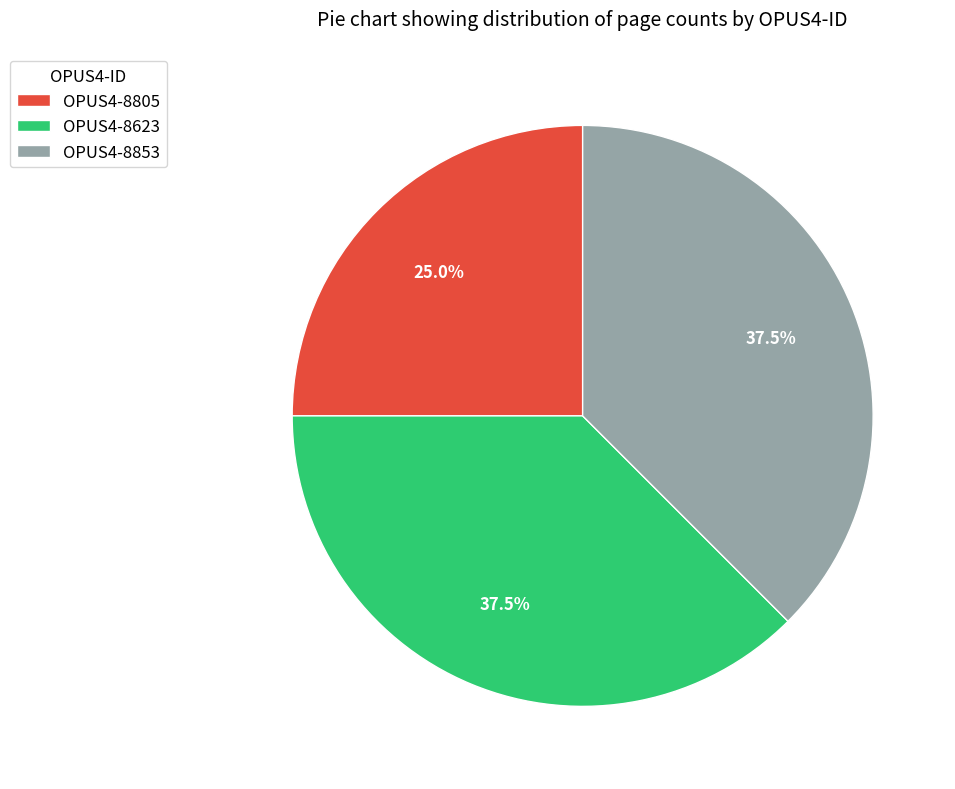

Which category has the smallest portion of the pie?

OPUS4-8805